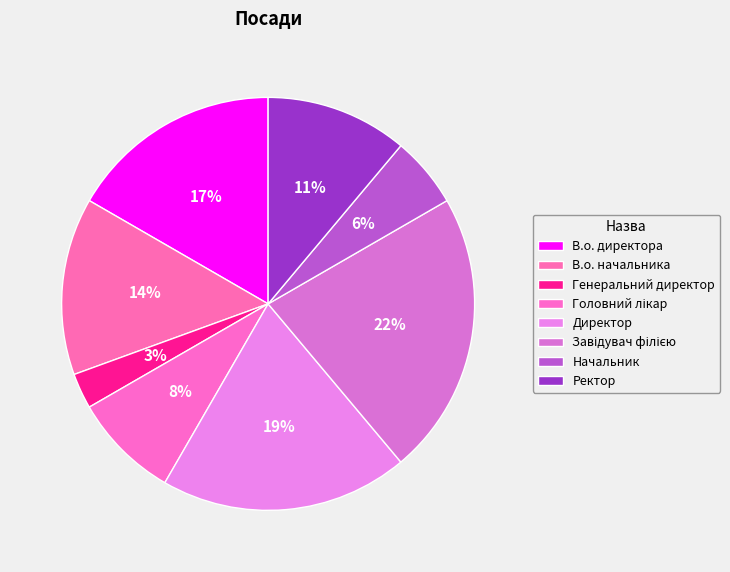

To the nearest percent, what is the difference between the largest and smallest slice percentages?

19%